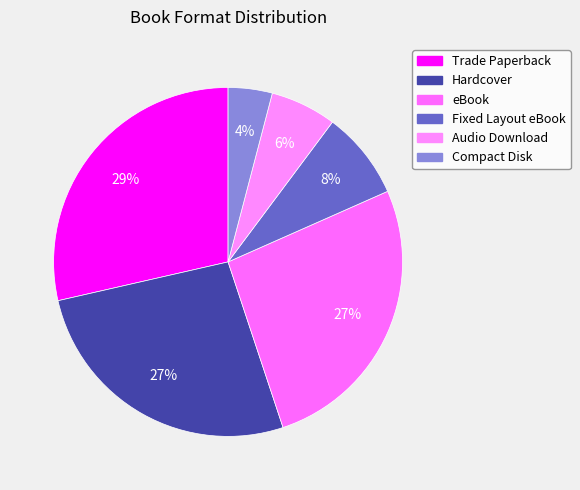

Is it true that Audio Download is 6% of the pie?

True